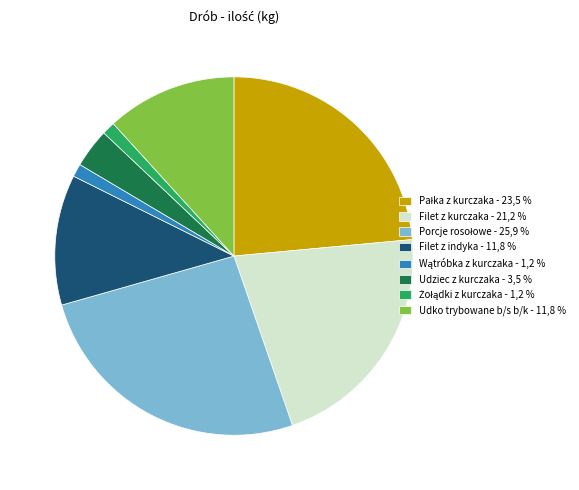

Does any single category account for the majority?

No